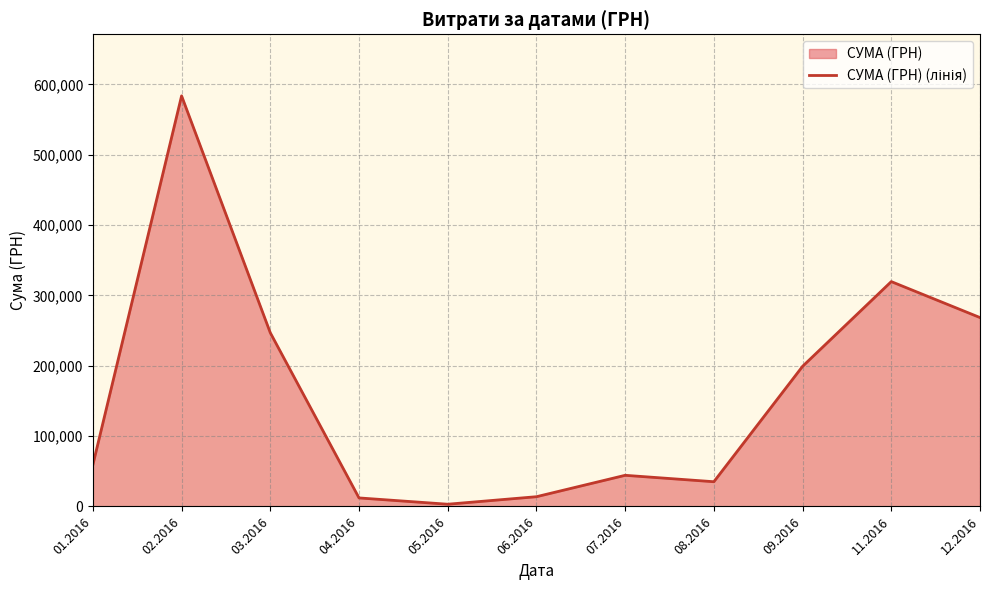

Does the chart have visible grid lines?

Yes